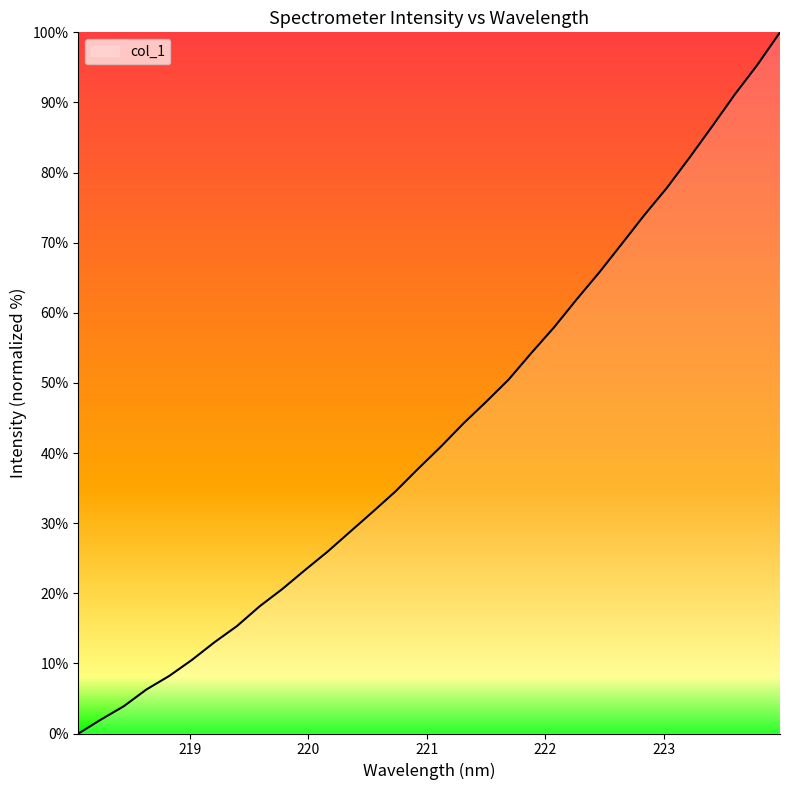

What is the greatest value displayed?

100.0